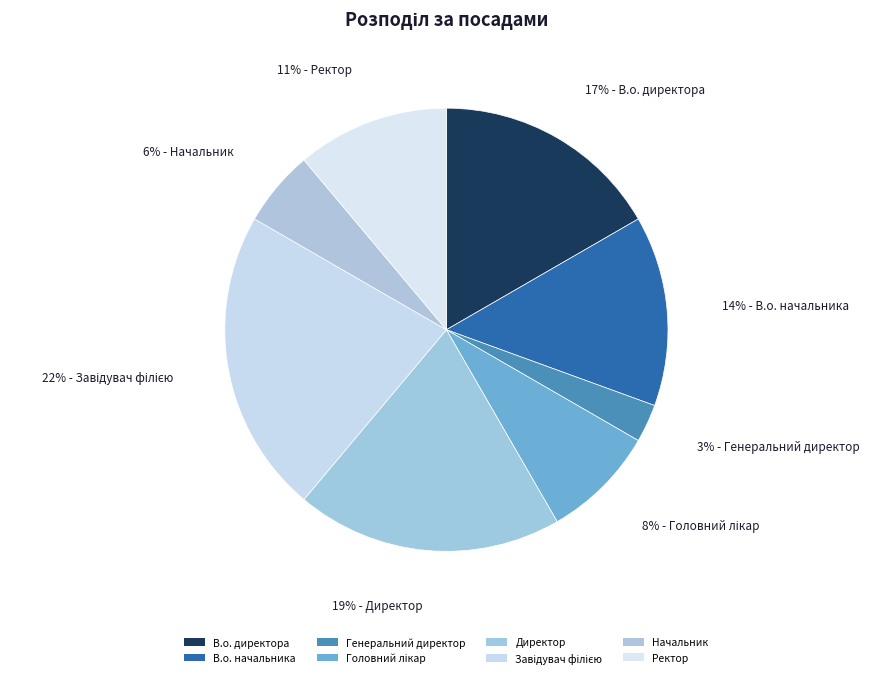

How many segments does this pie chart have?

8